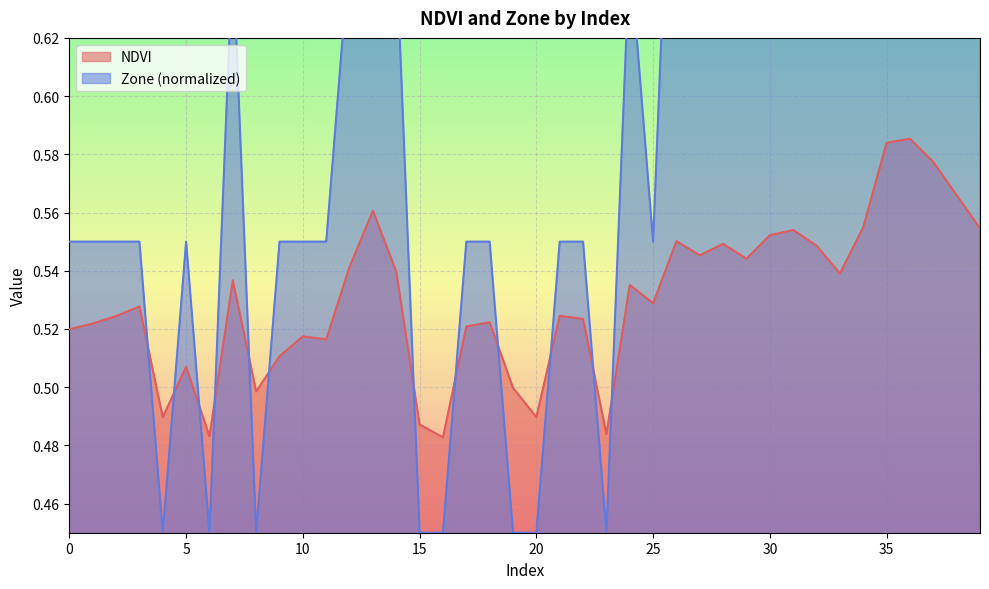

What is the sum of all Zone values?

24.7